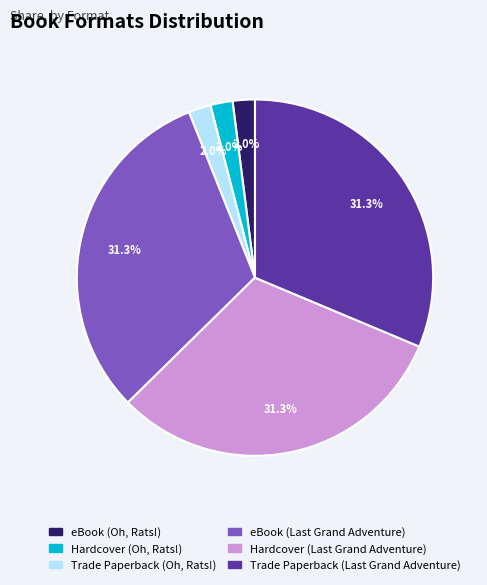

Does any single category account for the majority?

No